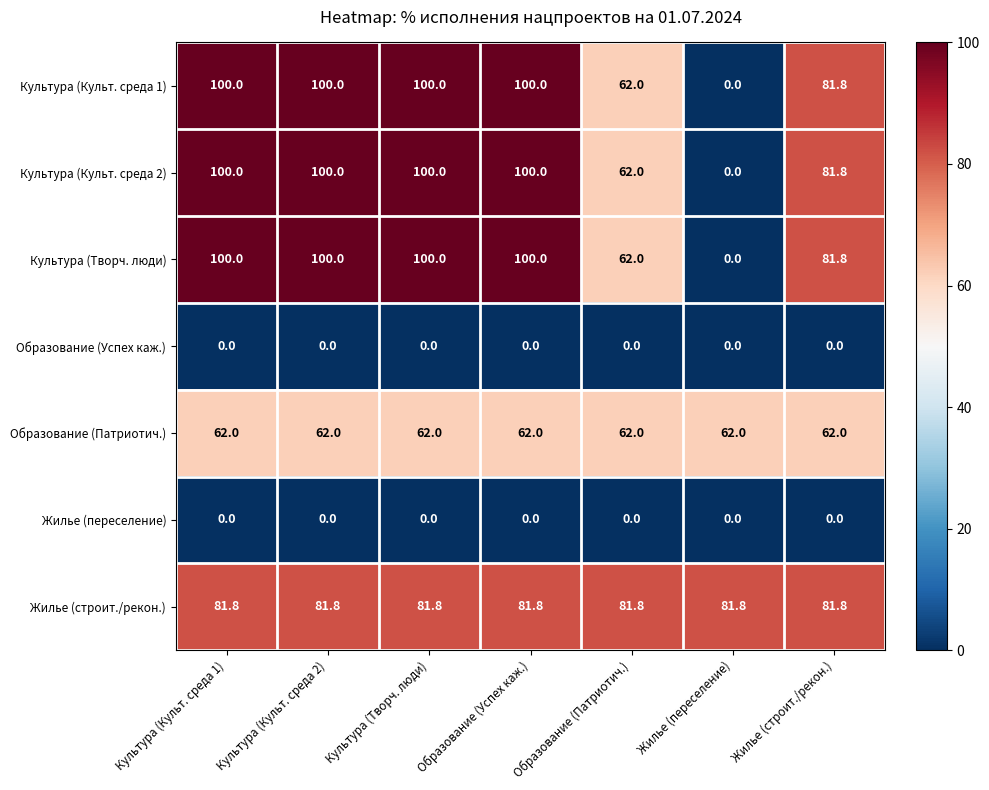

Is the value of Культура (Культ. среда 2) at Образование (Патриотич.) greater than the value of Культура (Культ. среда 1) at Культура (Культ. среда 1)?

No